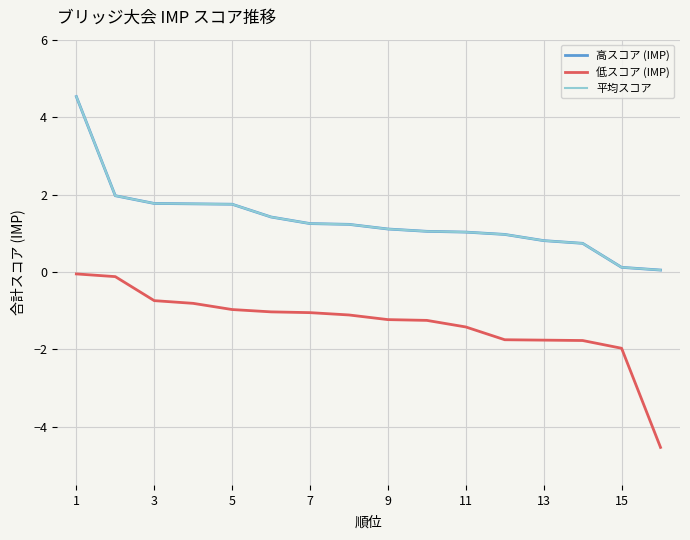

Is this an area chart (filled region under the line)?

No